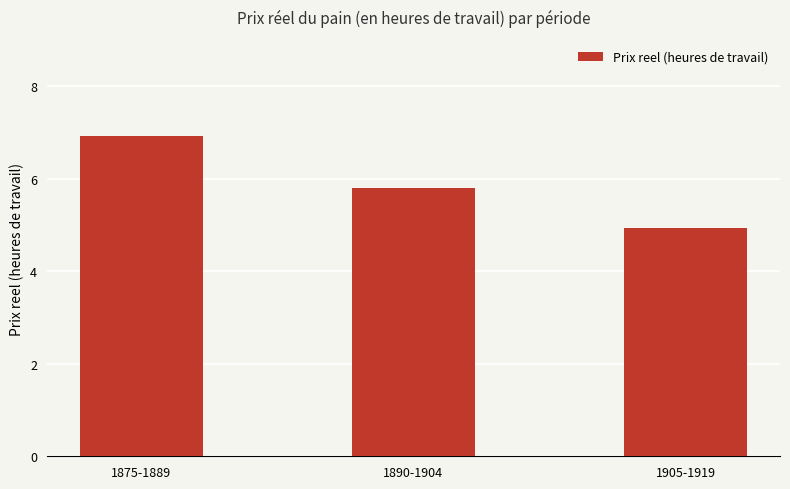

List the labels in order of value, largest first.

1875-1889, 1890-1904, 1905-1919